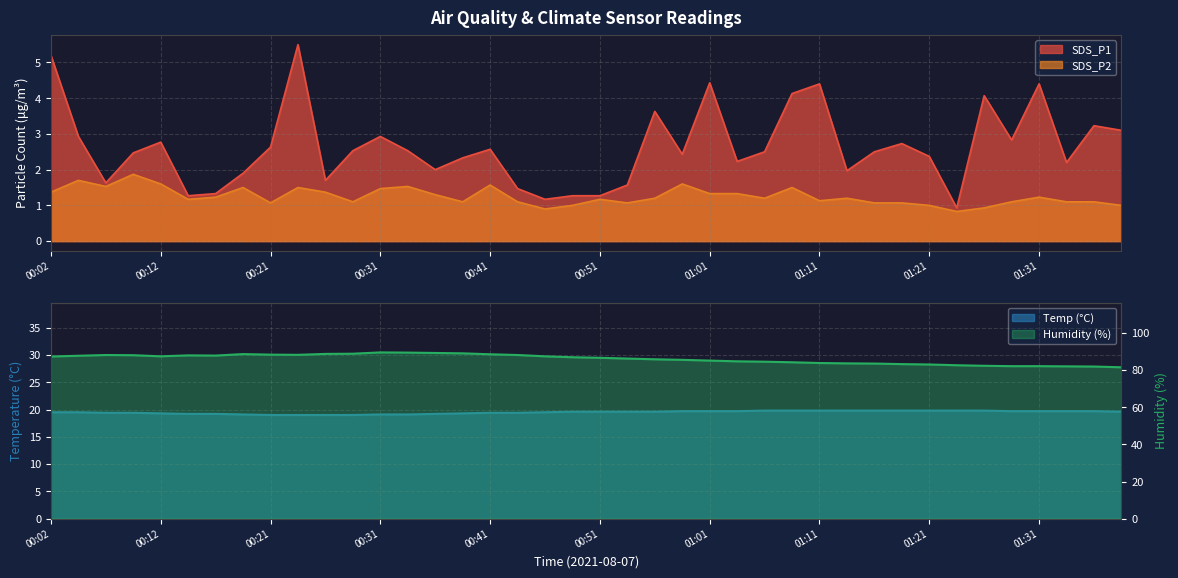

List the series in order of their peak value, lowest first.

SDS_P2, SDS_P1, Temp, Humidity